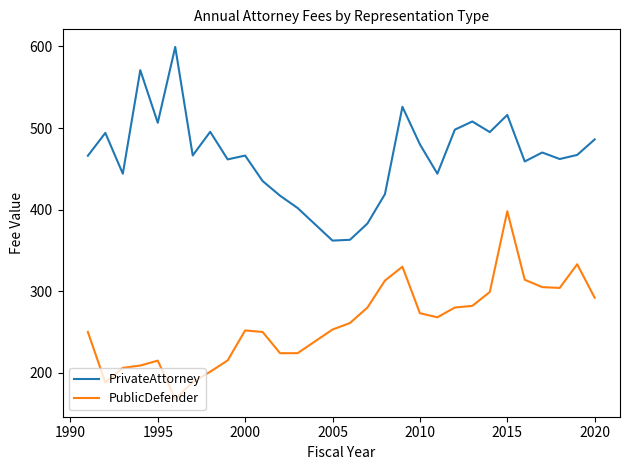

Which series has the largest total across all categories?

PrivateAttorney